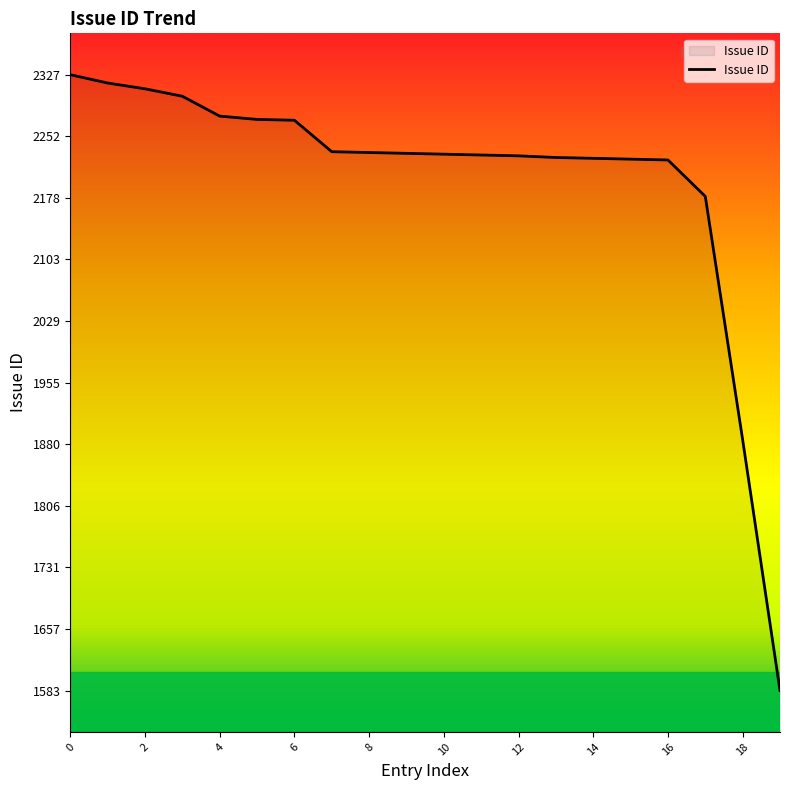

What is the greatest value displayed?

2327